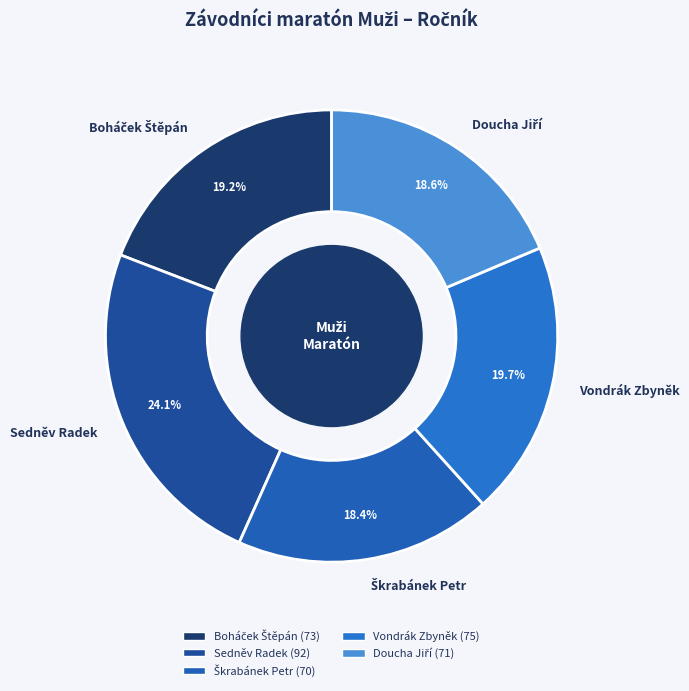

Is there any slice that represents more than half of the pie?

No